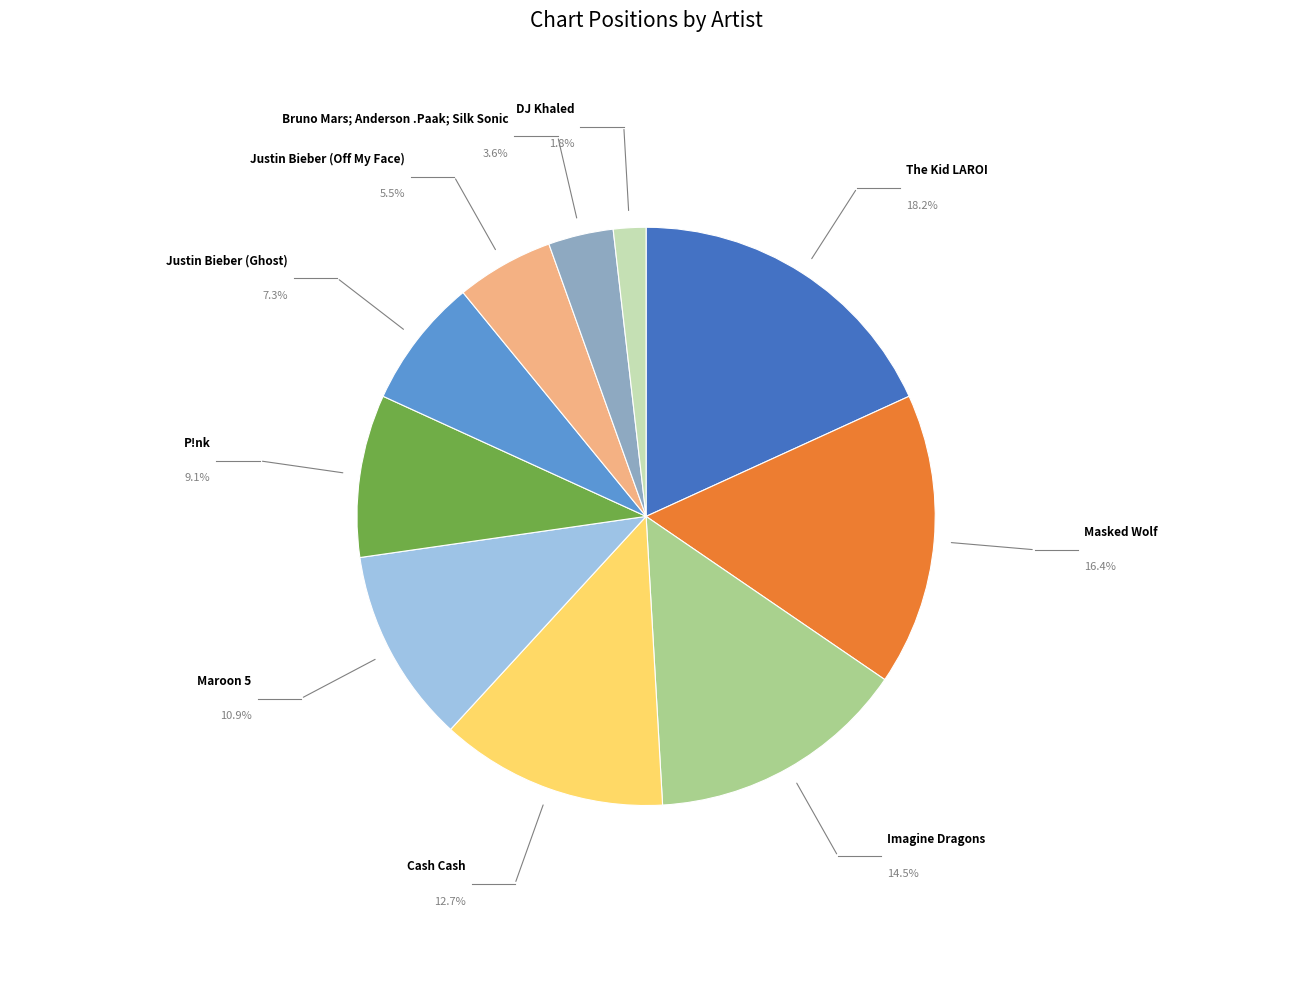

Does Justin Bieber (Off My Face) account for over 50% of the chart?

No